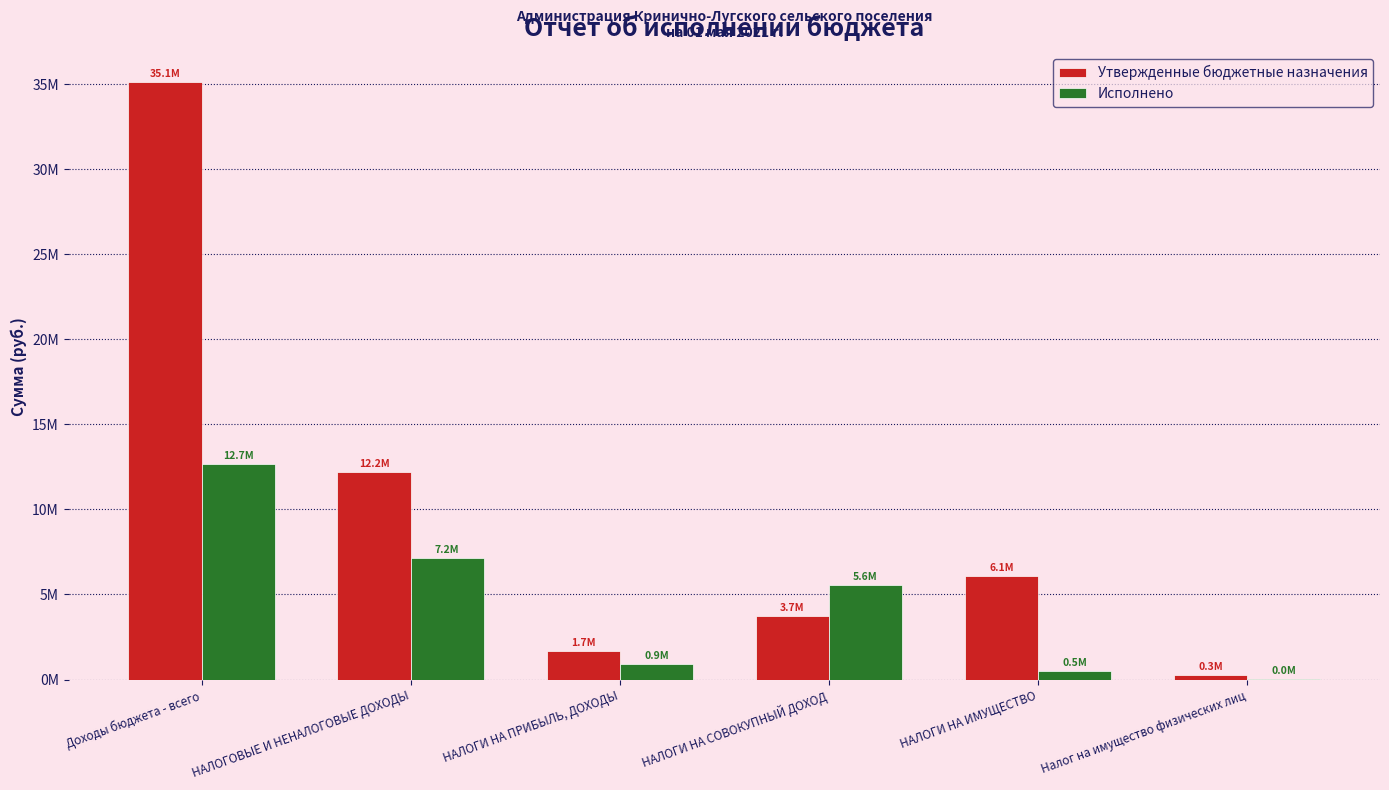

What is the sum of all Утвержденные бюджетные назначения values?

59088300.0